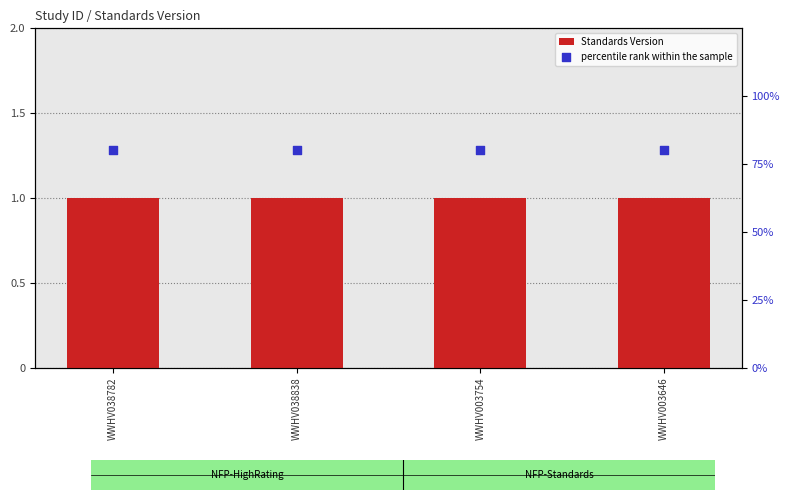

At which category is the sum across all series the highest?

WWHV038782